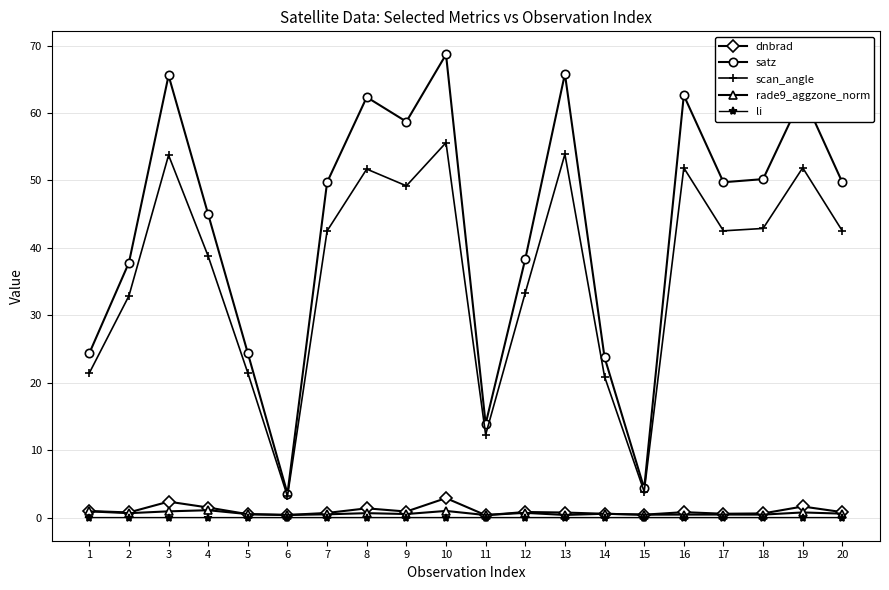

True or false: scan_angle and li intersect in this chart.

False